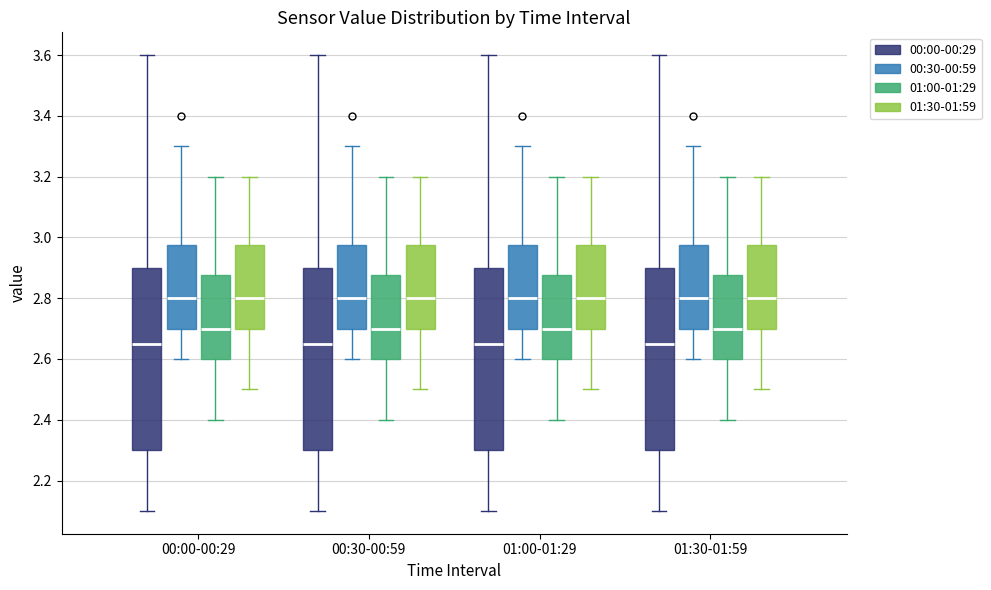

Reading left to right, read every box against the y-axis: the position of its median line, the range the box covers, and the ends of its whiskers. The values are not printed on the chart, so give them approximately, as read against the axis.

00:00-00:29 (00:00-00:29): median 2.66, box 2.30 to 2.90, whiskers 2.10 to 3.60
00:00-00:29 (00:30-00:59): median 2.80, box 2.70 to 2.98, whiskers 2.60 to 3.30
00:00-00:29 (01:00-01:29): median 2.70, box 2.60 to 2.88, whiskers 2.40 to 3.20
00:00-00:29 (01:30-01:59): median 2.80, box 2.70 to 2.98, whiskers 2.50 to 3.20
00:30-00:59 (00:00-00:29): median 2.66, box 2.30 to 2.90, whiskers 2.10 to 3.60
00:30-00:59 (00:30-00:59): median 2.80, box 2.70 to 2.98, whiskers 2.60 to 3.30
00:30-00:59 (01:00-01:29): median 2.70, box 2.60 to 2.88, whiskers 2.40 to 3.20
00:30-00:59 (01:30-01:59): median 2.80, box 2.70 to 2.98, whiskers 2.50 to 3.20
01:00-01:29 (00:00-00:29): median 2.66, box 2.30 to 2.90, whiskers 2.10 to 3.60
01:00-01:29 (00:30-00:59): median 2.80, box 2.70 to 2.98, whiskers 2.60 to 3.30
01:00-01:29 (01:00-01:29): median 2.70, box 2.60 to 2.88, whiskers 2.40 to 3.20
01:00-01:29 (01:30-01:59): median 2.80, box 2.70 to 2.98, whiskers 2.50 to 3.20
01:30-01:59 (00:00-00:29): median 2.66, box 2.30 to 2.90, whiskers 2.10 to 3.60
01:30-01:59 (00:30-00:59): median 2.80, box 2.70 to 2.98, whiskers 2.60 to 3.30
01:30-01:59 (01:00-01:29): median 2.70, box 2.60 to 2.88, whiskers 2.40 to 3.20
01:30-01:59 (01:30-01:59): median 2.80, box 2.70 to 2.98, whiskers 2.50 to 3.20